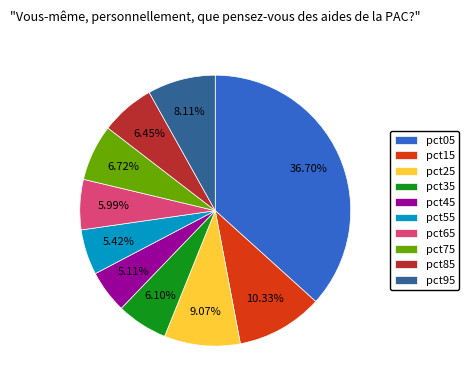

Which category has the biggest portion of the pie?

pct05